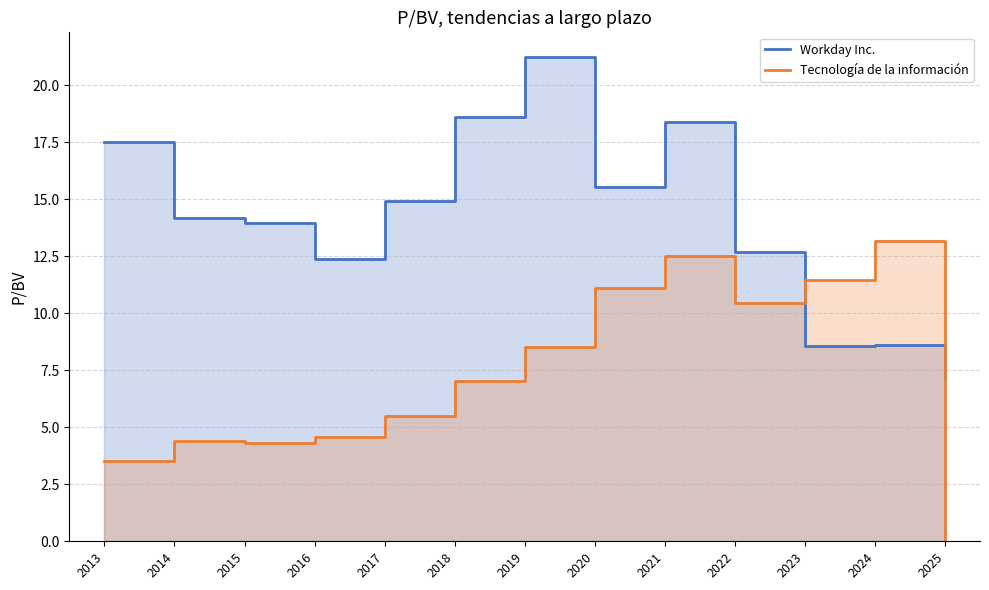

At which label is Tecnología de la información closest to 6?

2017